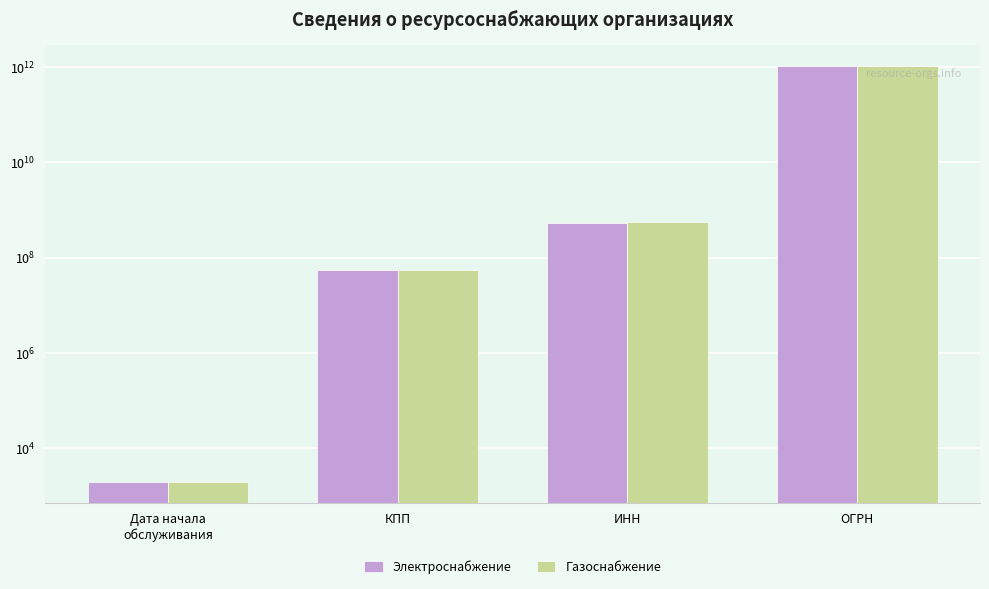

Is it true that Электроснабжение equals 1050569009996 at ОГРН?

True